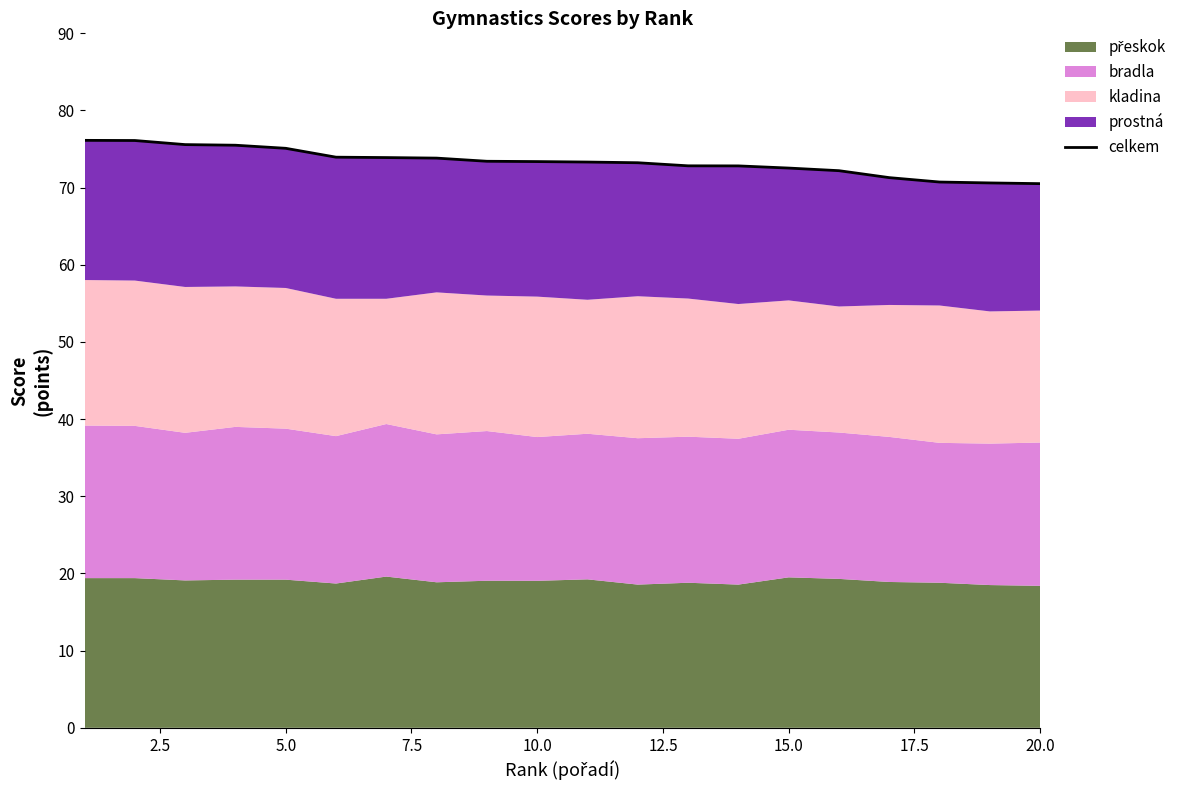

How many lines are shown in the chart?

1